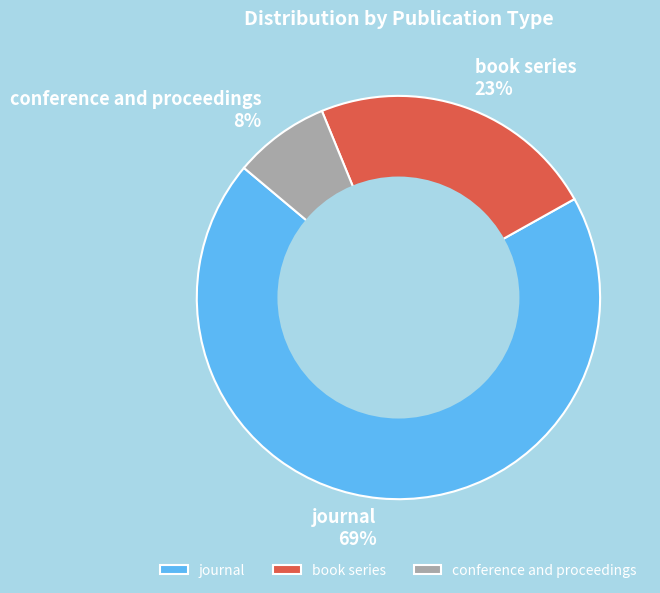

What percentage is the conference and proceedings slice, to the nearest percent?

8%